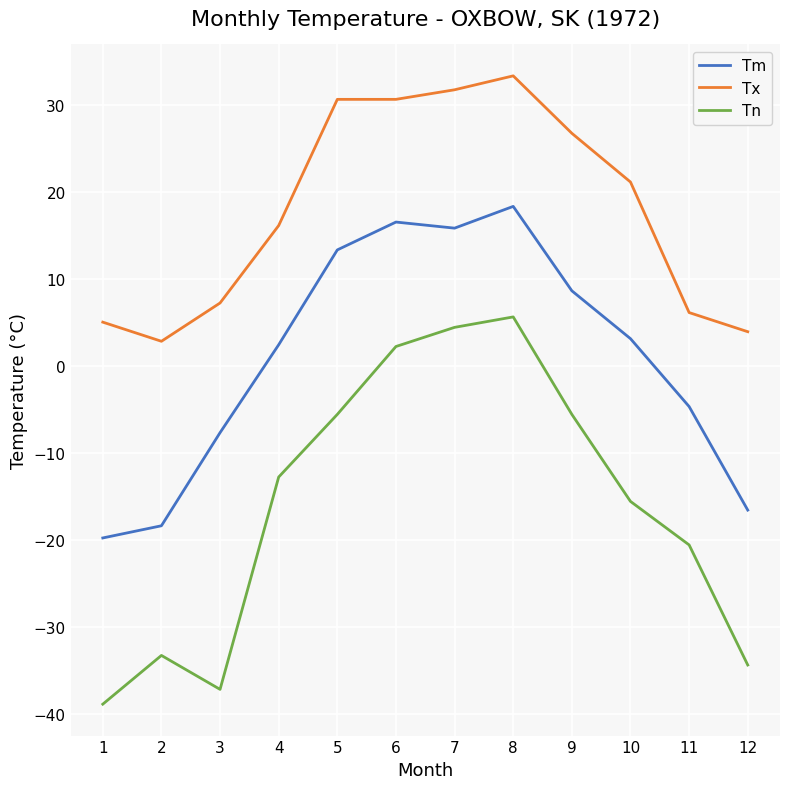

The Tn series shows -5.6 at 5. True or false?

True